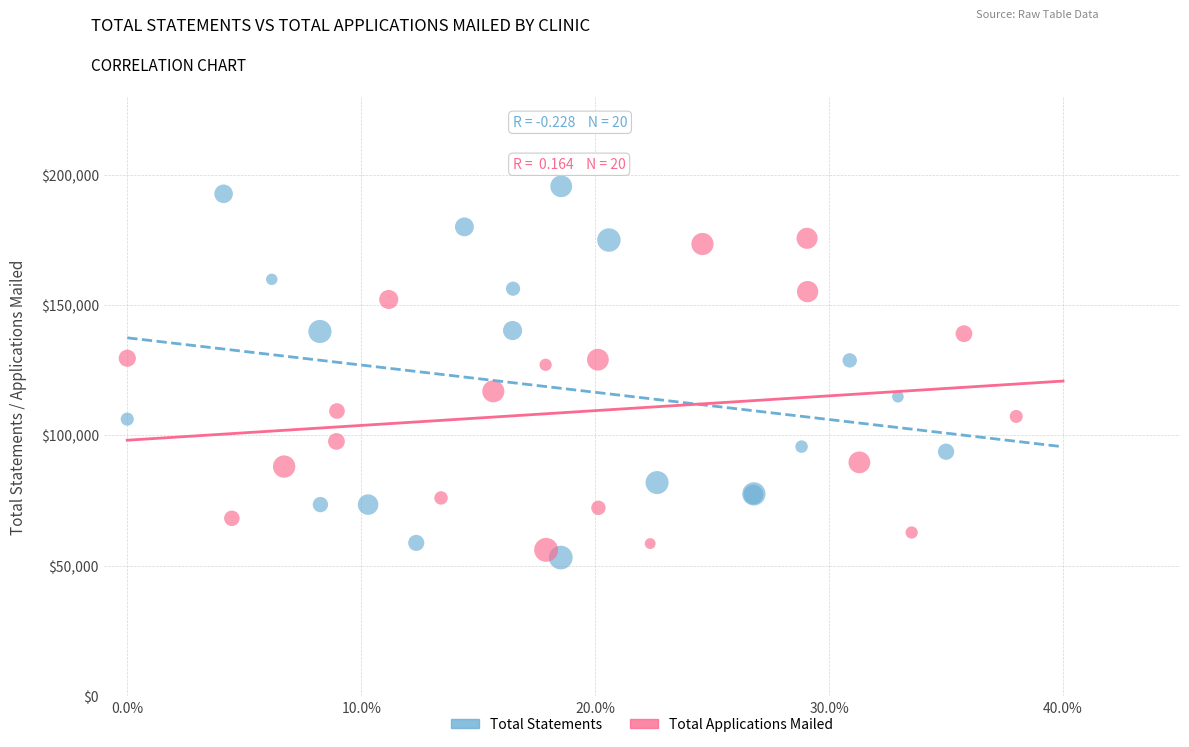

Which series contains the highest Y value?

Total Statements